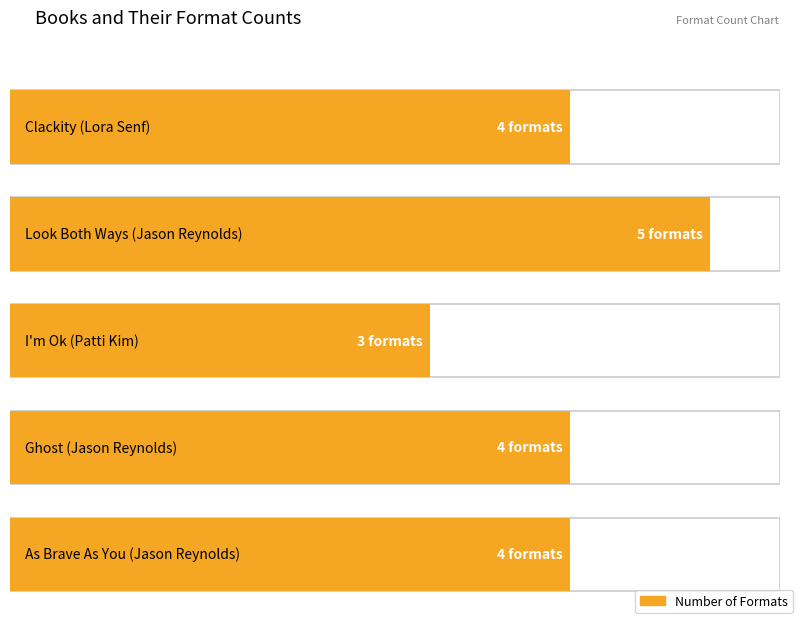

Is it true that the value at I'm Ok is 3?

True